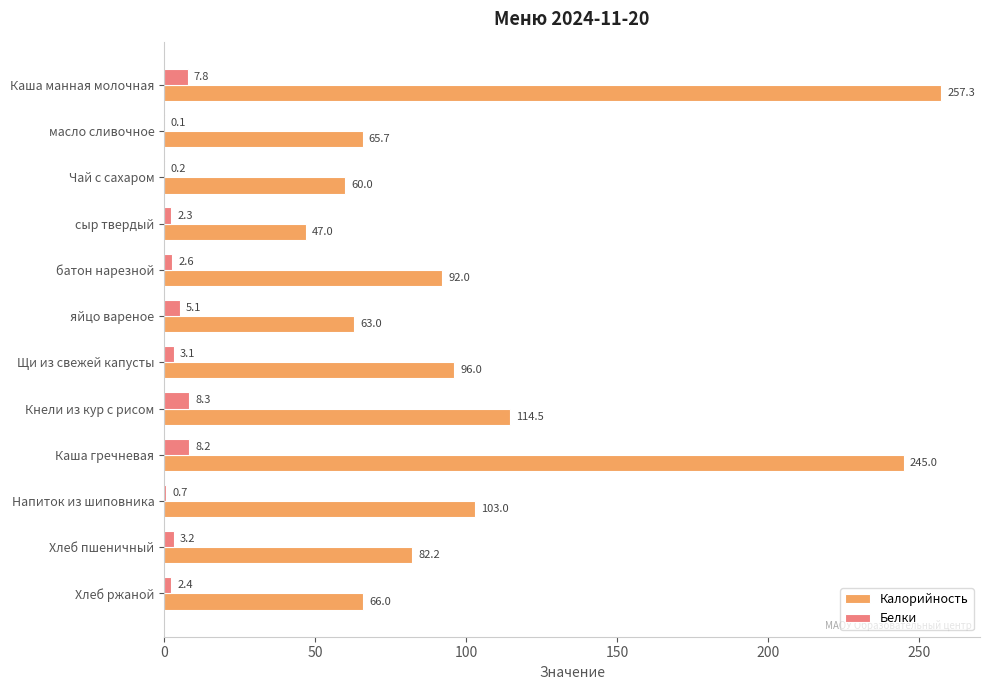

Is the value of Калорийность at Хлеб ржаной greater than the value of Белки at Каша манная молочная?

Yes